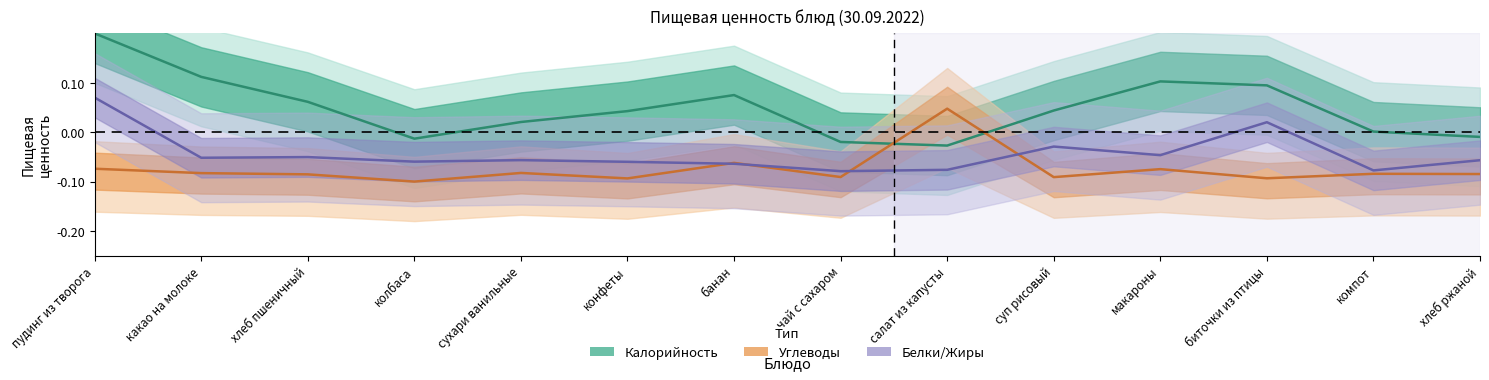

Count the number of categories in the chart.

14